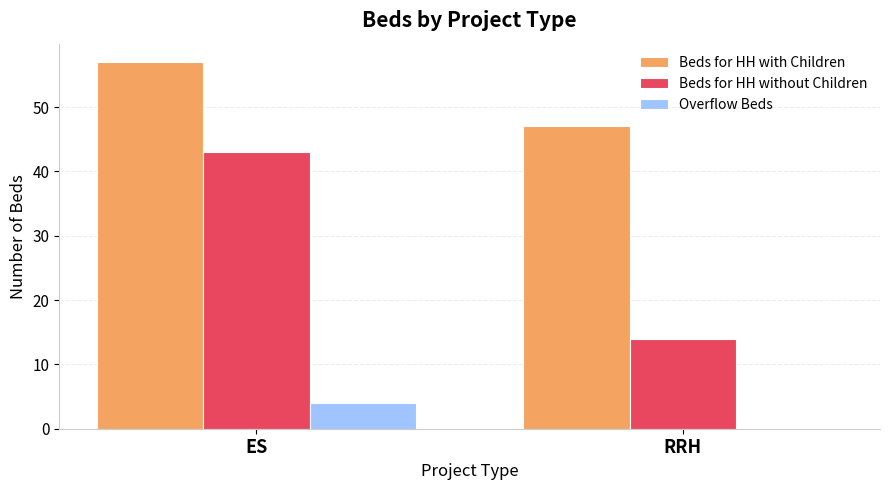

Which series changed the most between ES and RRH?

Beds for HH without Children